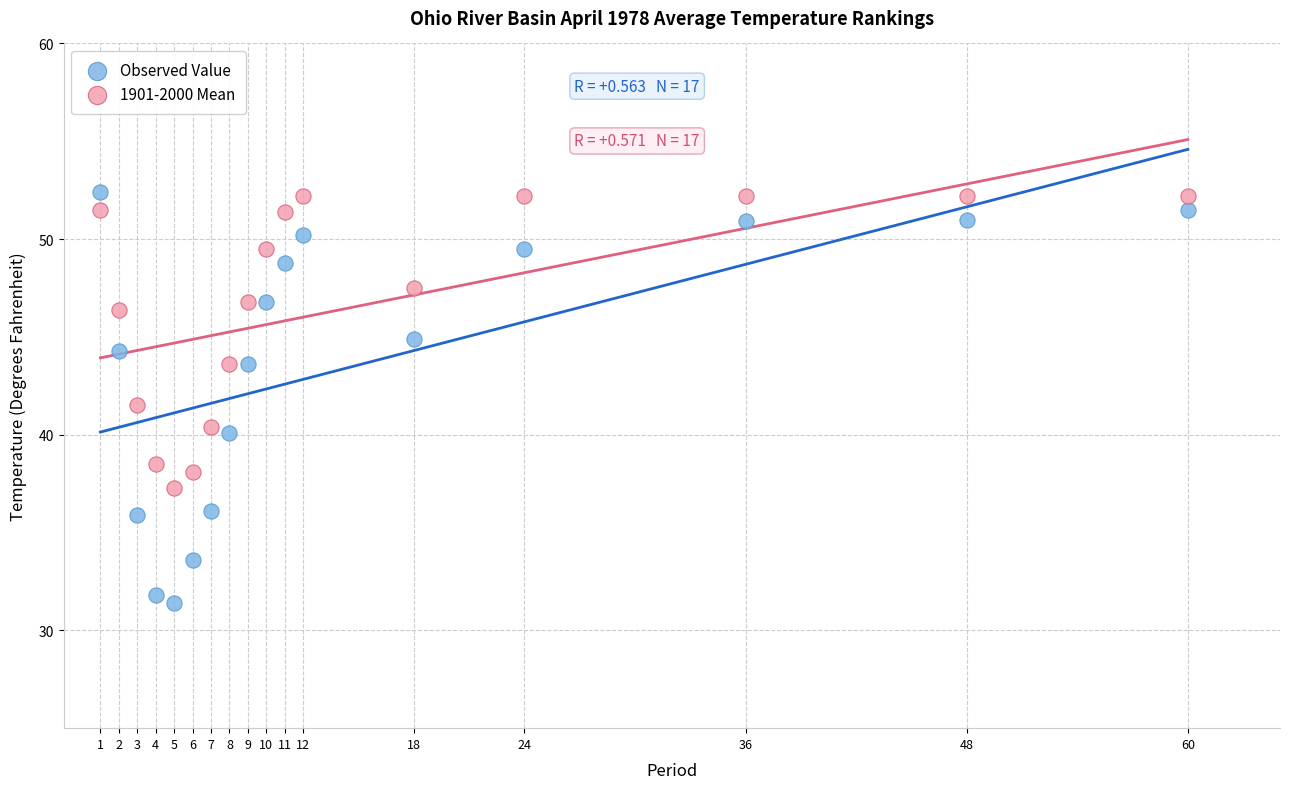

Which series contains the lowest Y value?

Observed Value